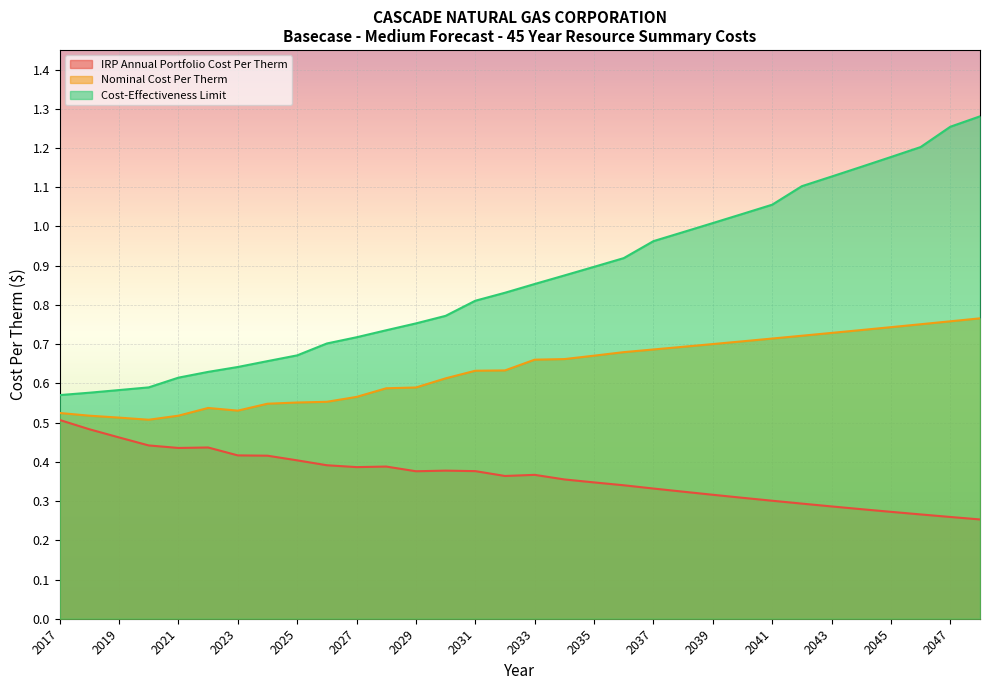

True or false: IRP Annual Portfolio Cost Per Therm and Cost-Effectiveness Limit cross at least once.

False